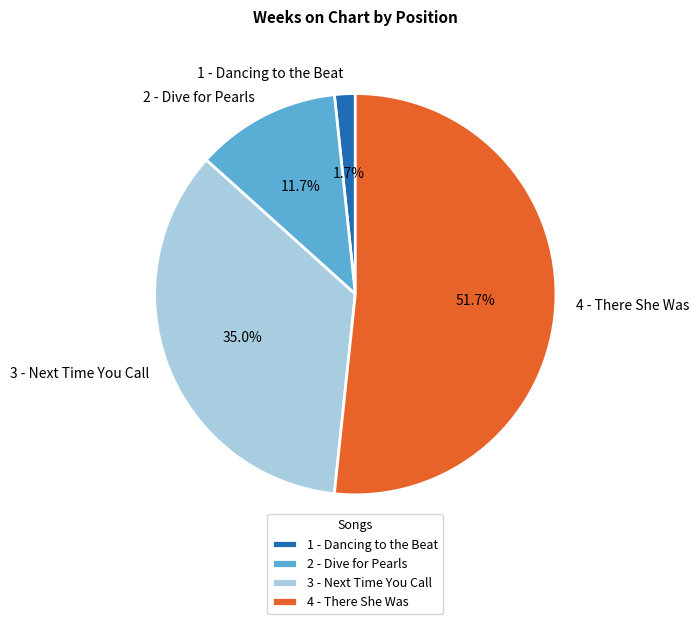

Which slice is the largest?

4 - There She Was